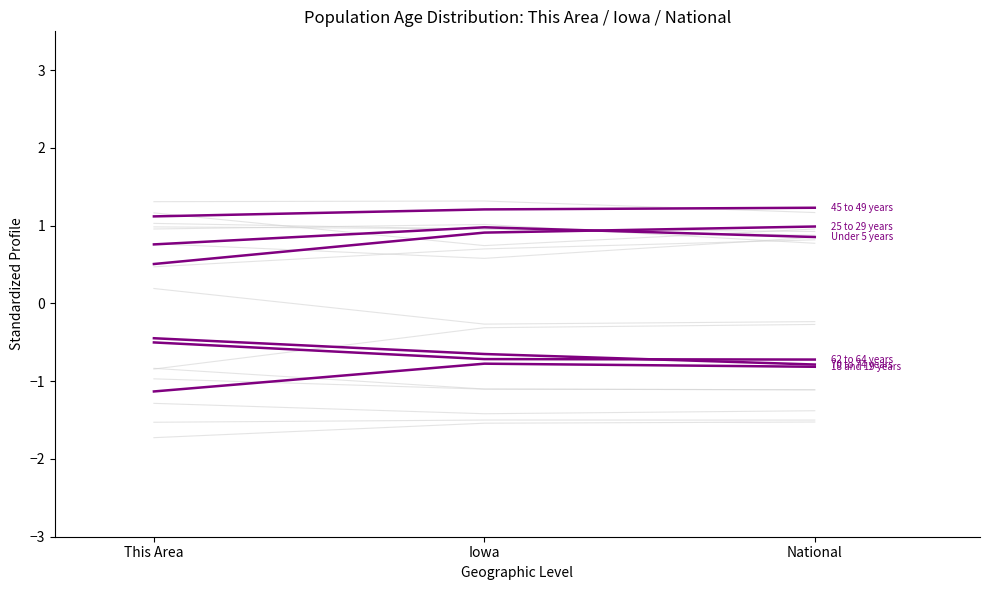

Which series has the widest spread of values?

25 to 29 years